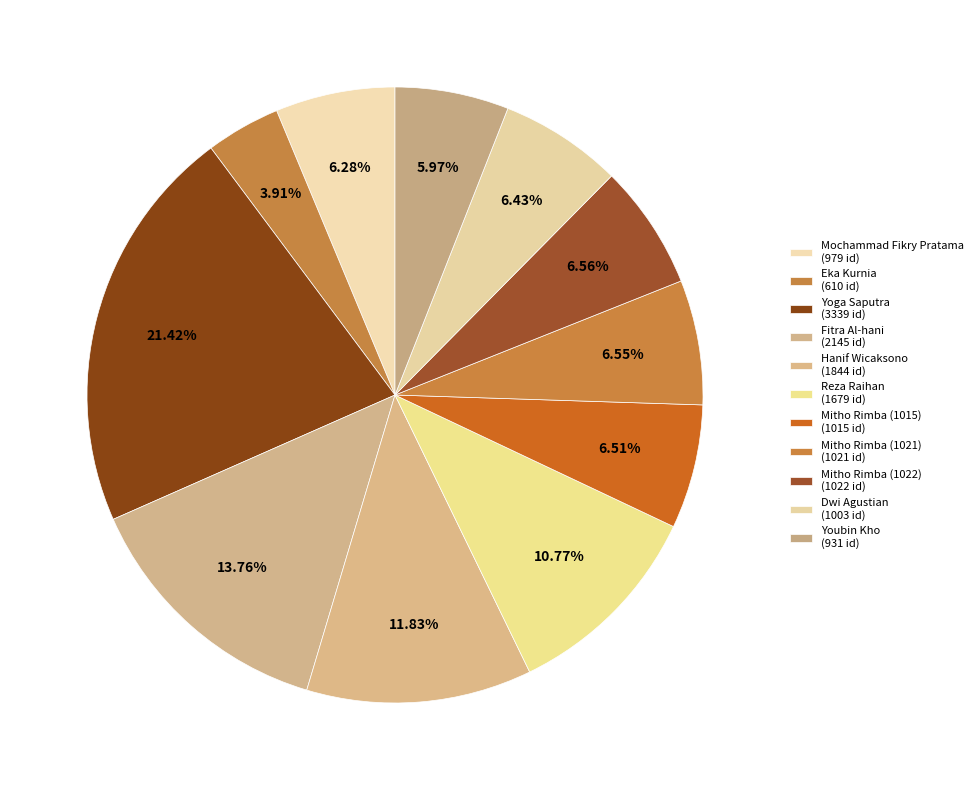

To the nearest percent, what percentage of the pie is Mitho Rimba (1021)?

7%